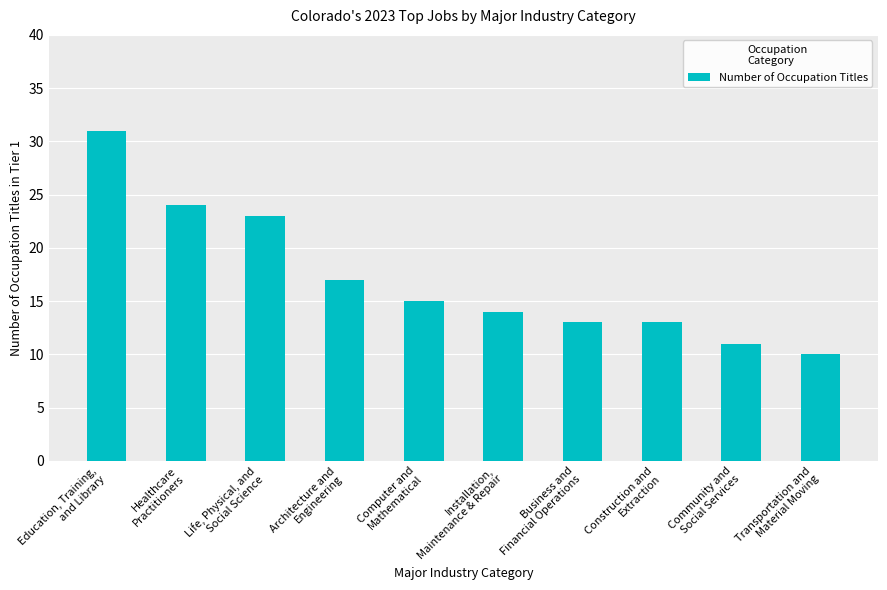

What is the average value?

17